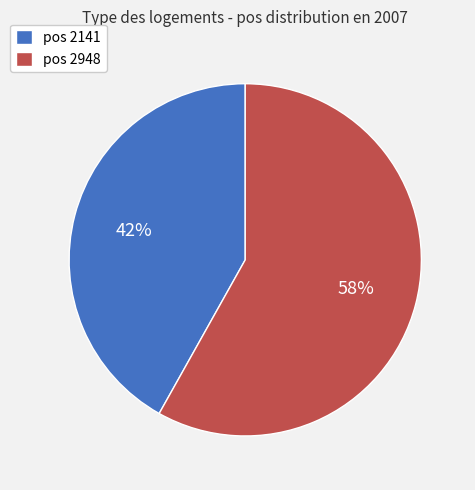

To the nearest percent, what is the average slice percentage?

50%